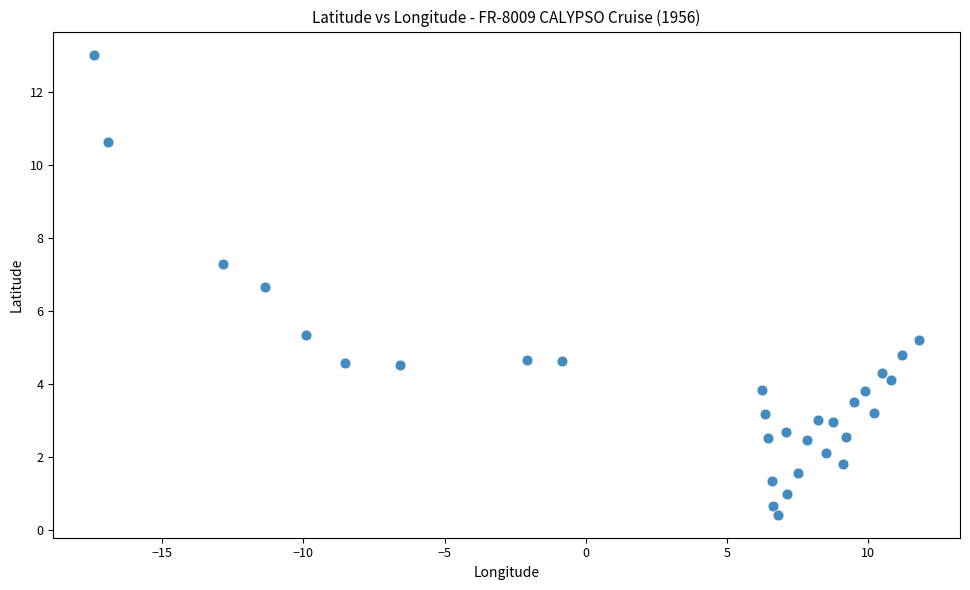

What is the range of Y values (max minus min)?

12.6